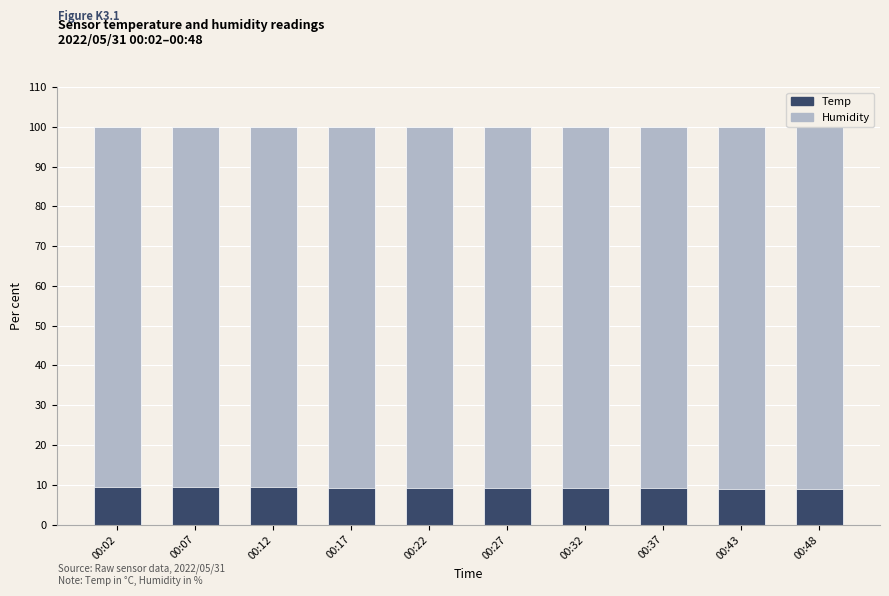

The value of Temp at 00:02 is 9.4. True or false?

True